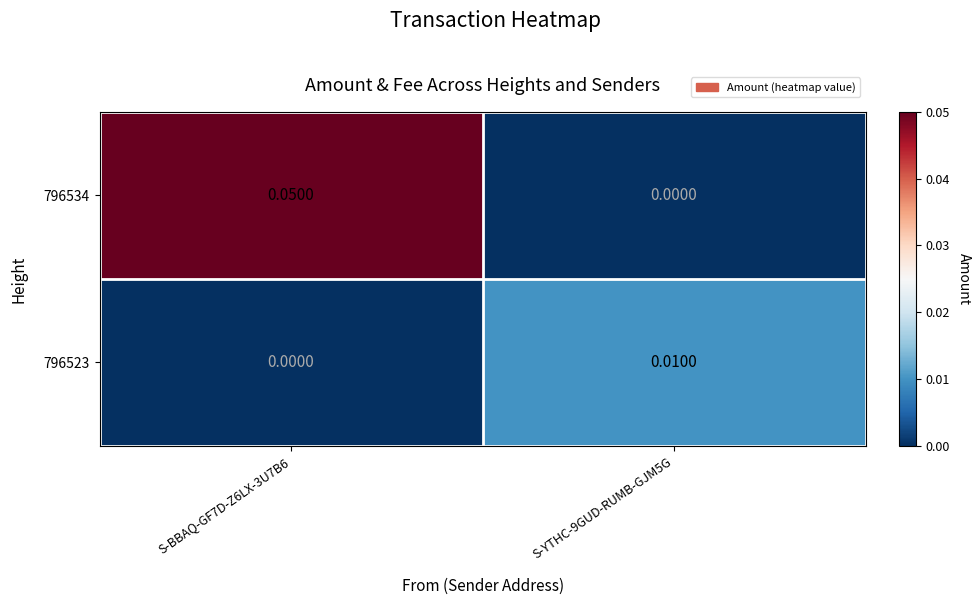

Is the value of 796534 at S-BBAQ-GF7D-Z6LX-3U7B6 greater than the value of 796523 at S-BBAQ-GF7D-Z6LX-3U7B6?

Yes